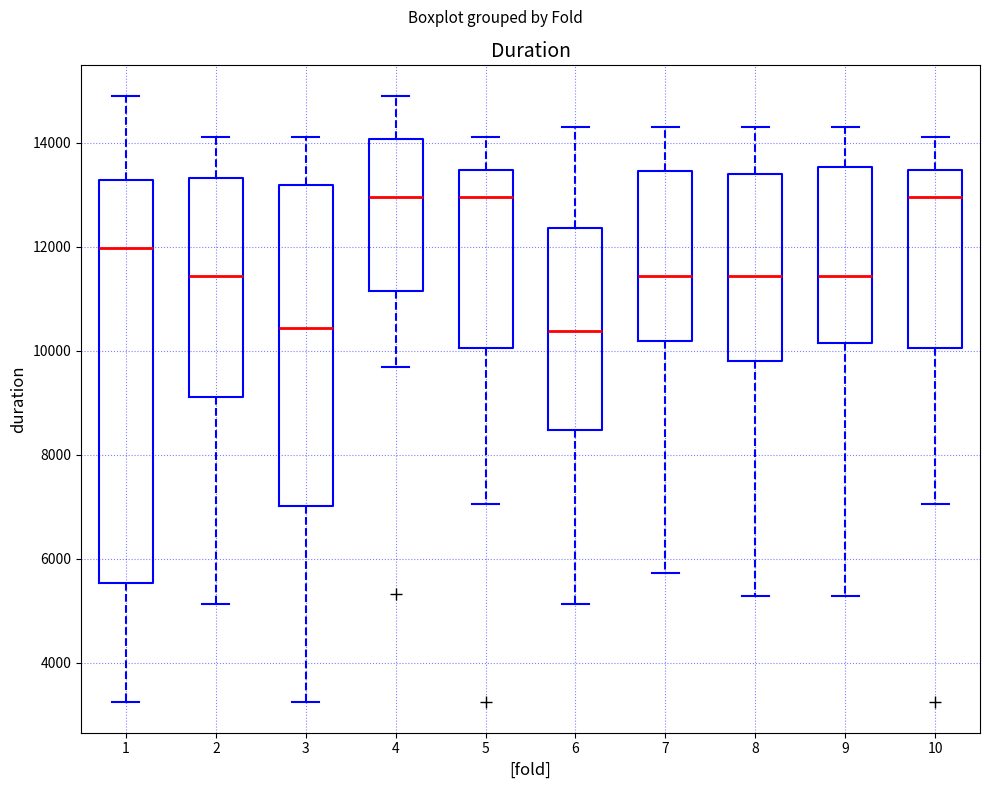

Reading left to right, read every box against the y-axis: the position of its median line, the range the box covers, and the ends of its whiskers. The values are not printed on the chart, so give them approximately, as read against the axis.

1: median 12000, box 5600 to 13200, whiskers 3200 to 15000
2: median 11400, box 9200 to 13400, whiskers 5200 to 14200
3: median 10400, box 7000 to 13200, whiskers 3200 to 14200
4: median 13000, box 11200 to 14000, whiskers 9600 to 15000
5: median 13000, box 10000 to 13400, whiskers 7000 to 14200
6: median 10400, box 8400 to 12400, whiskers 5200 to 14400
7: median 11400, box 10200 to 13400, whiskers 5800 to 14400
8: median 11400, box 9800 to 13400, whiskers 5200 to 14400
9: median 11400, box 10200 to 13600, whiskers 5200 to 14400
10: median 13000, box 10000 to 13400, whiskers 7000 to 14200